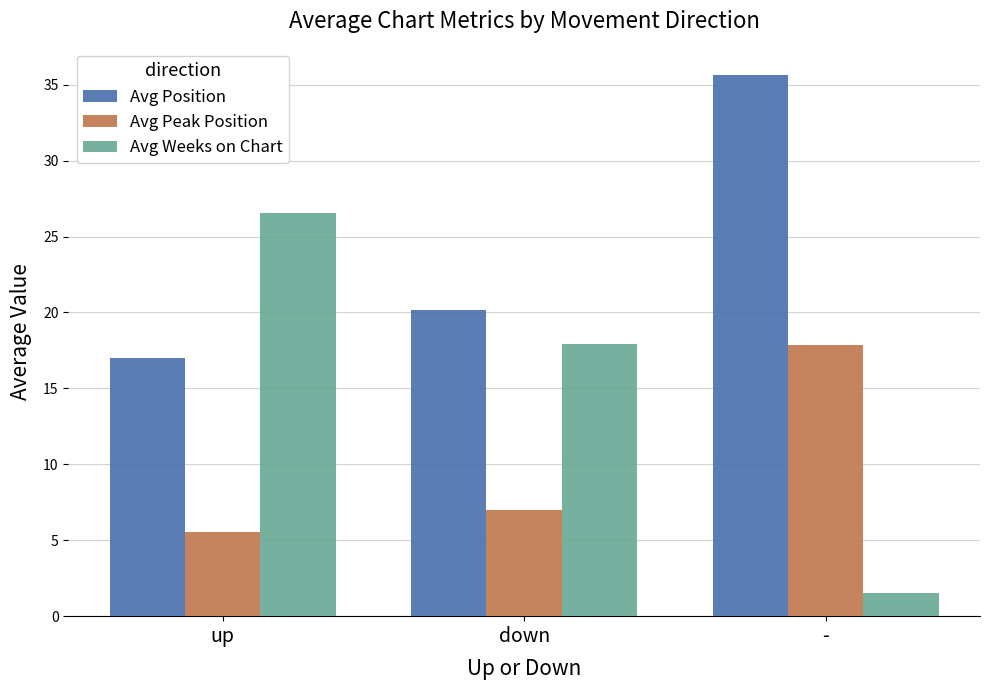

How many bars are there in each group?

3